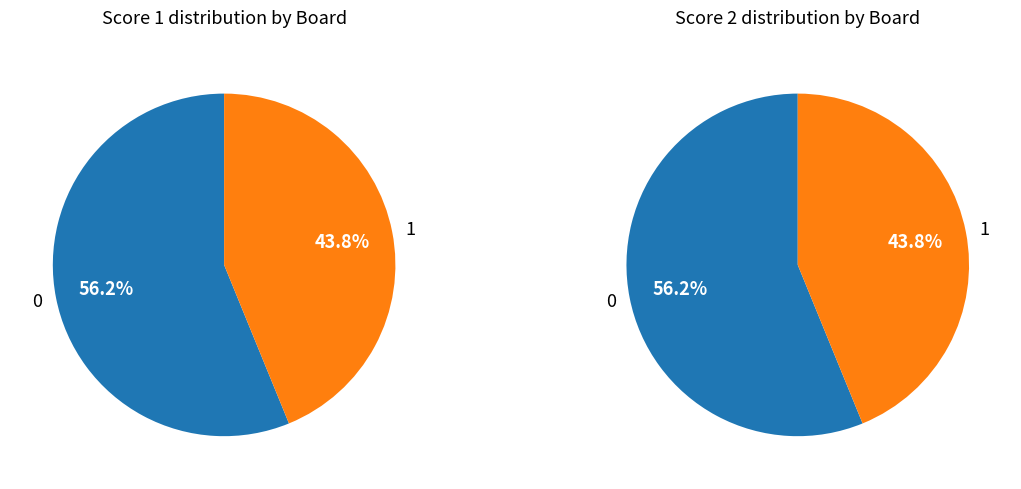

Rank the series by their average value, from highest to lowest.

Score 1, Score 2